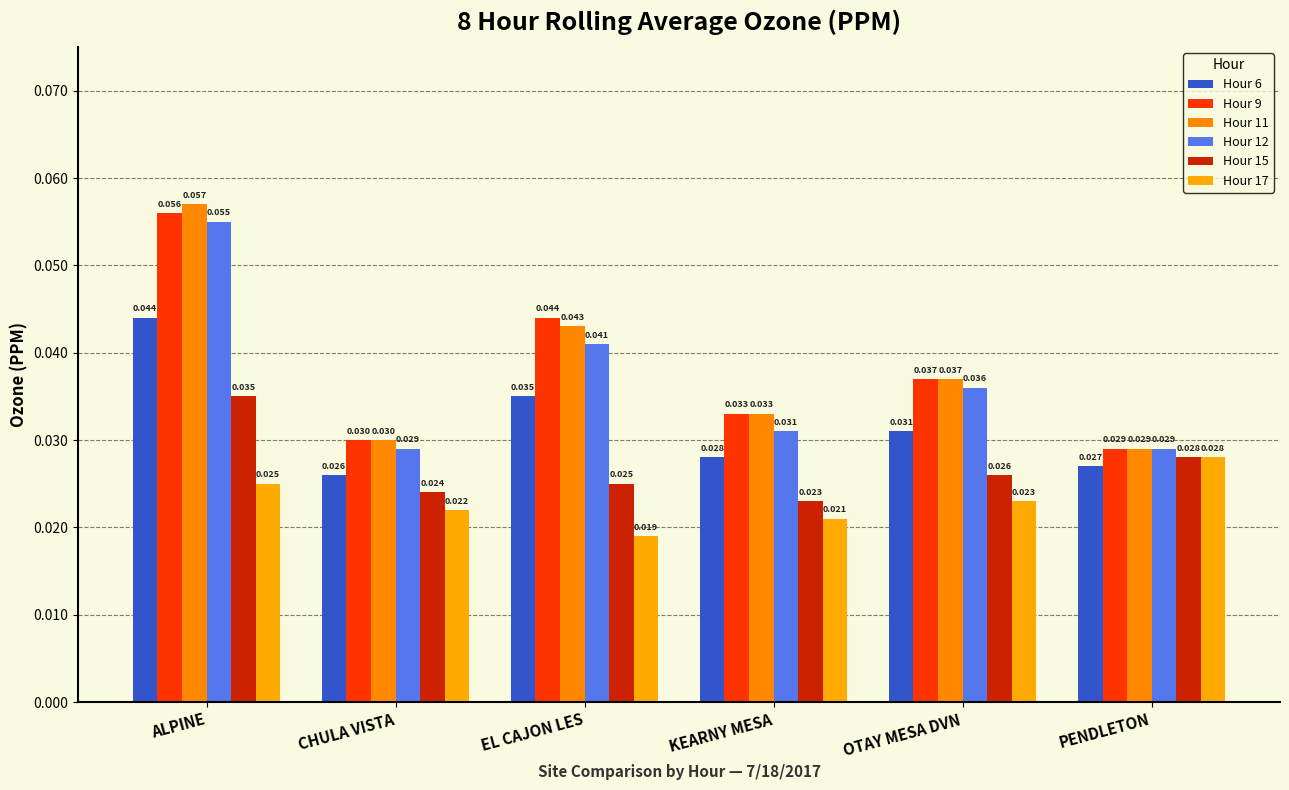

List the series in order of their peak value, highest first.

Hour 11, Hour 9, Hour 12, Hour 6, Hour 15, Hour 17